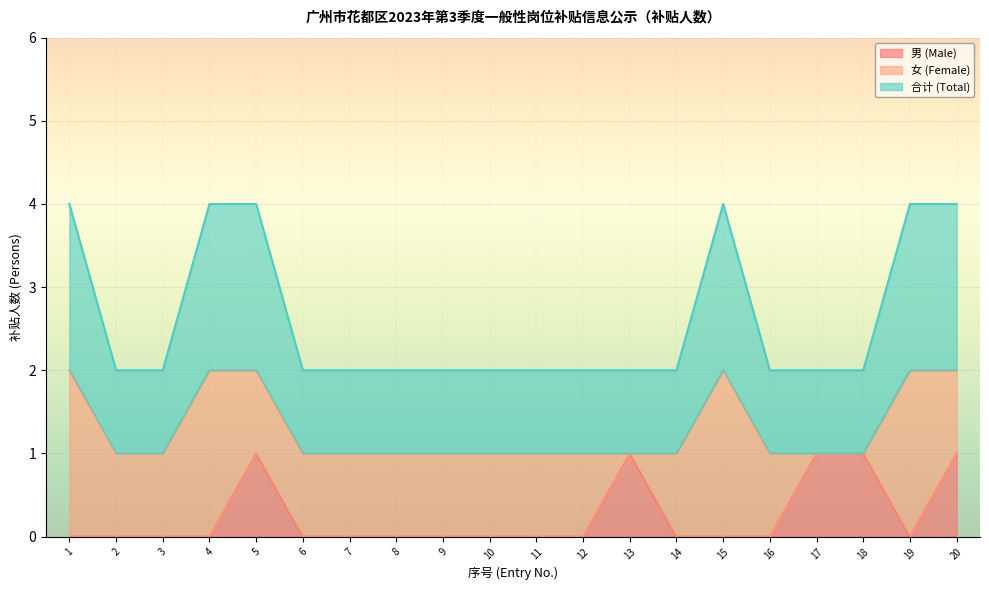

What are all the series names shown in the legend?

男 (Male), 女 (Female), 合计 (Total)